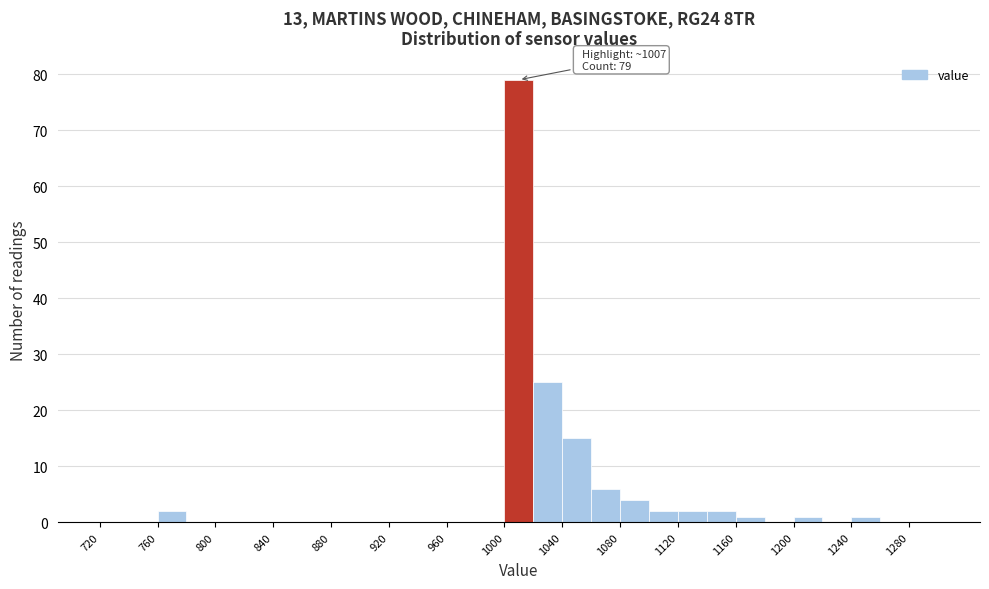

Which range on the x-axis has the tallest bar?

1000 to 1020